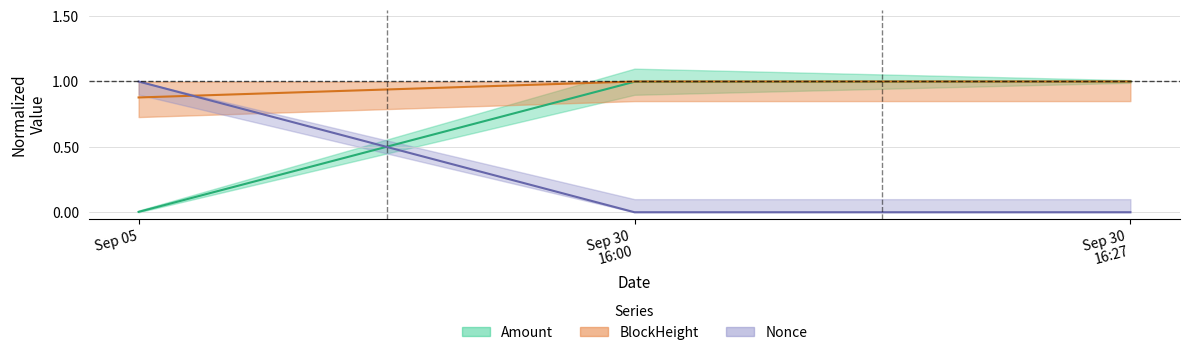

Does the chart display data point markers on the line(s)?

No